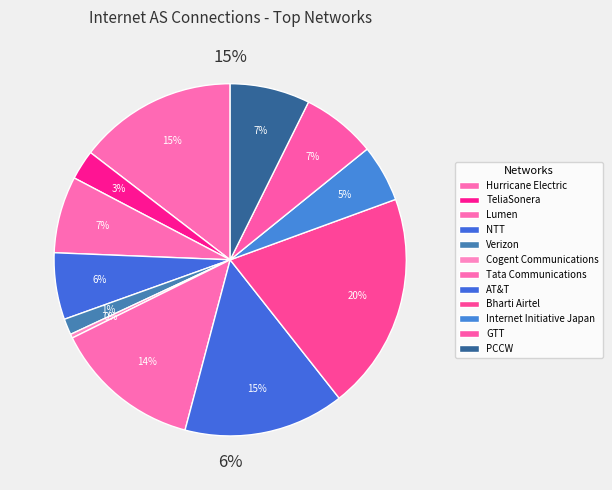

To the nearest percent, what portion does TeliaSonera represent?

3%